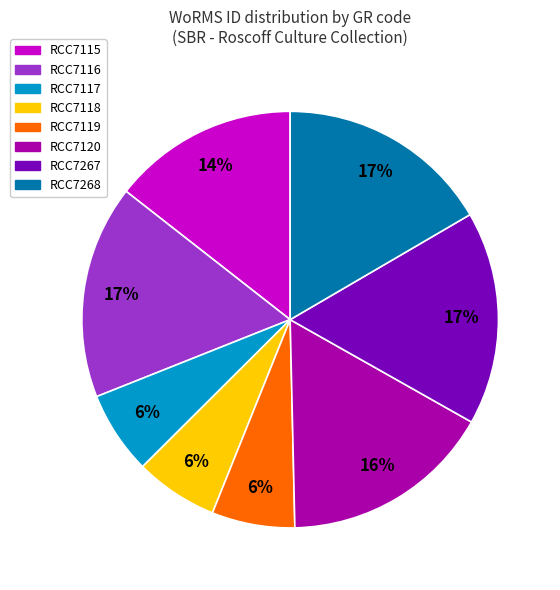

What percentage is the RCC7118 slice, to the nearest percent?

6%